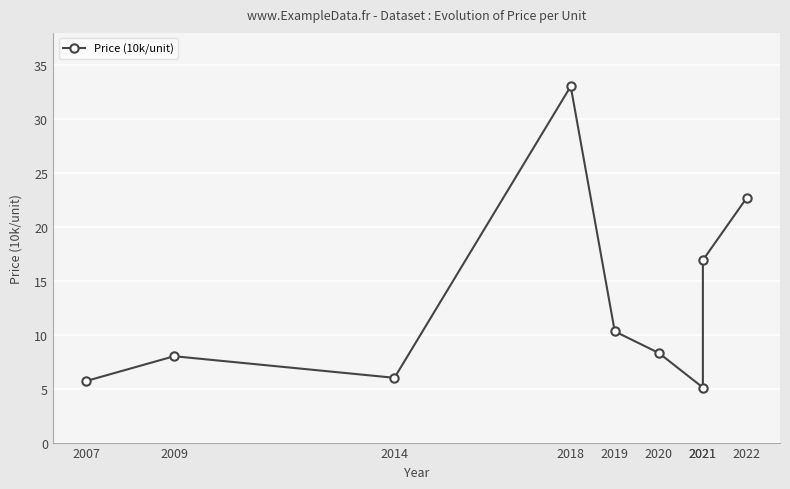

How many distinct data groups are displayed?

1